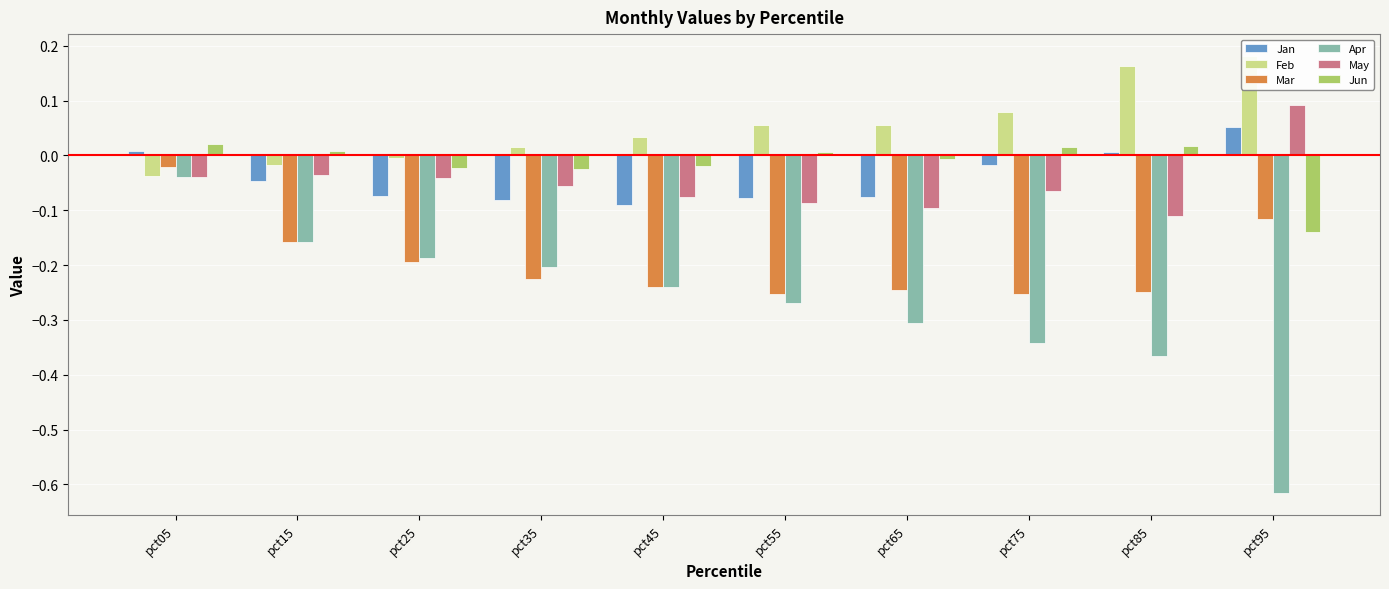

What are all the series names shown in the legend?

Jan, Feb, Mar, Apr, May, Jun